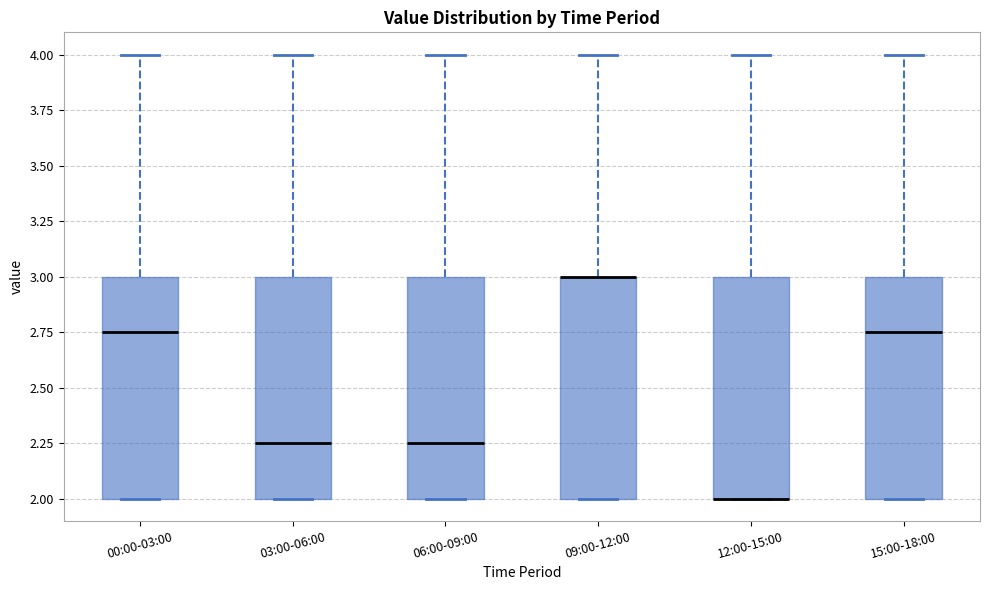

Reading left to right, transcribe this box plot: for each box, give where its median line is, the range the box spans, and where its two whiskers end, as read against the y-axis. The values are not printed on the chart, so give them approximately, as read against the axis.

00:00-03:00: median 2.75, box 2.00 to 3.00, whiskers 2.00 to 4.00
03:00-06:00: median 2.25, box 2.00 to 3.00, whiskers 2.00 to 4.00
06:00-09:00: median 2.25, box 2.00 to 3.00, whiskers 2.00 to 4.00
09:00-12:00: median 3.00 (drawn on the box's upper edge), box 2.00 to 3.00, whiskers 2.00 to 4.00
12:00-15:00: median 2.00 (drawn on the box's lower edge), box 2.00 to 3.00, whiskers 2.00 to 4.00
15:00-18:00: median 2.75, box 2.00 to 3.00, whiskers 2.00 to 4.00